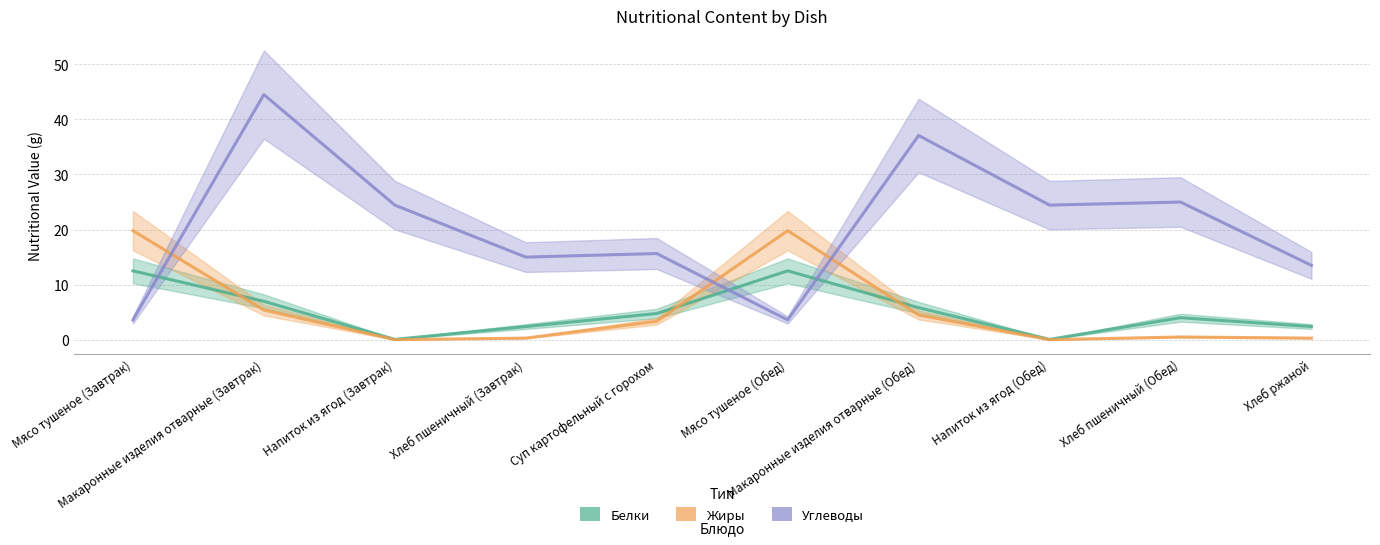

What is the label of the 2nd point from the left?

Макаронные изделия отварные (Завтрак)